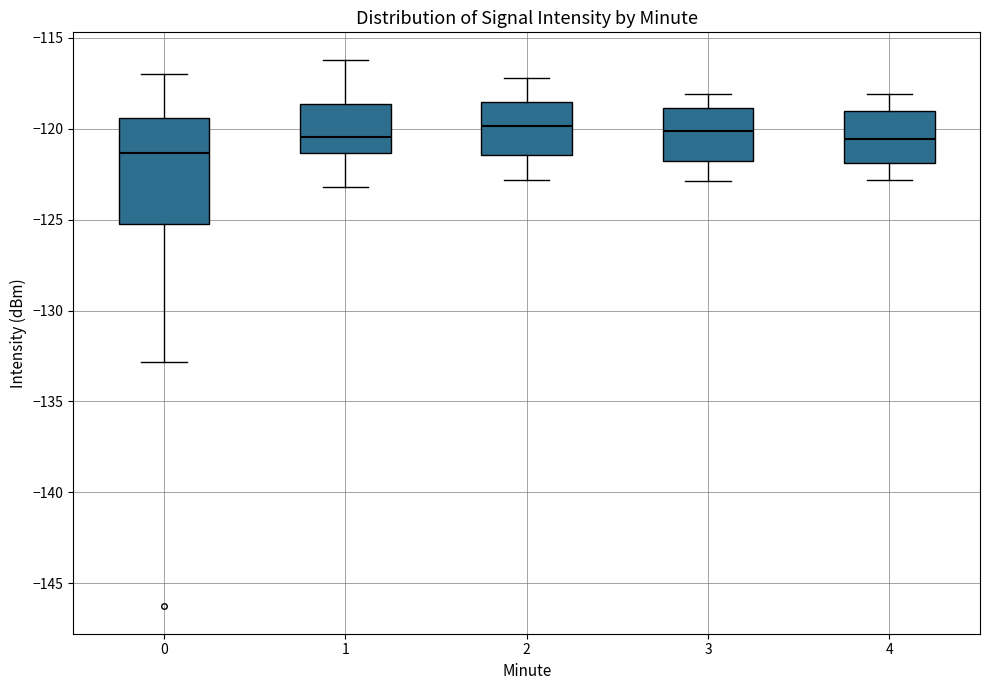

Where is the upper edge of the box at x = 2 on the y-axis? The values are not printed on the chart, so give them approximately, as read against the axis.

-118.5